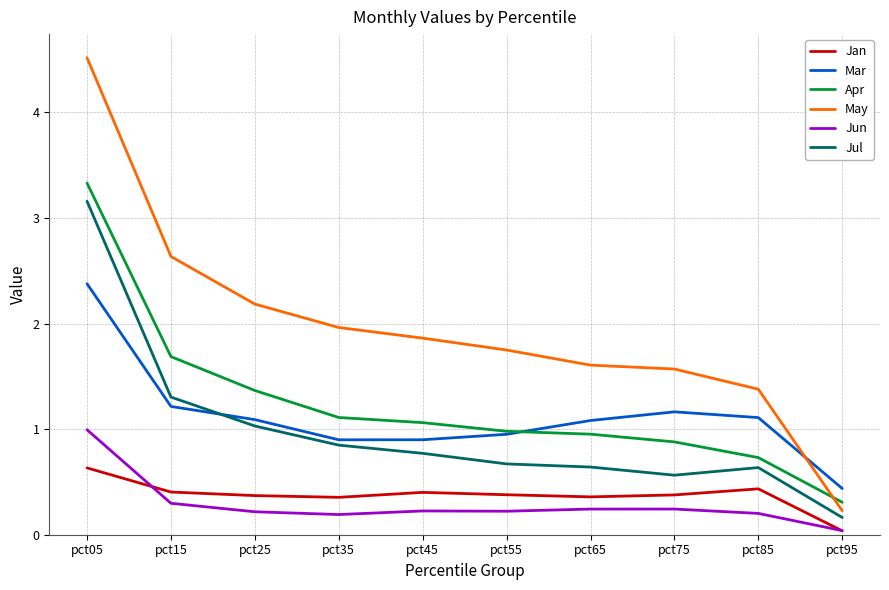

Which category has the highest value across all series?

pct05